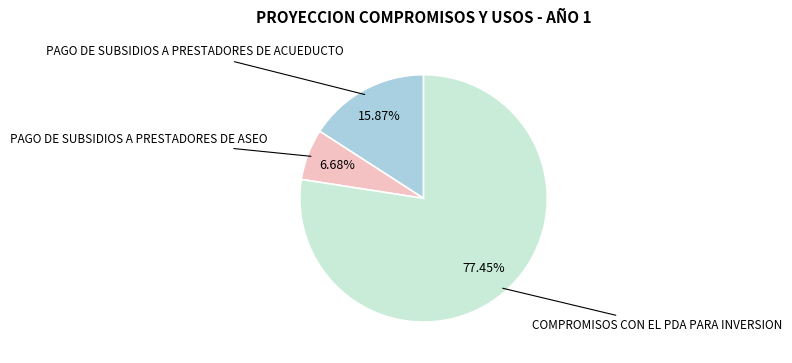

Does any single category account for the majority?

Yes